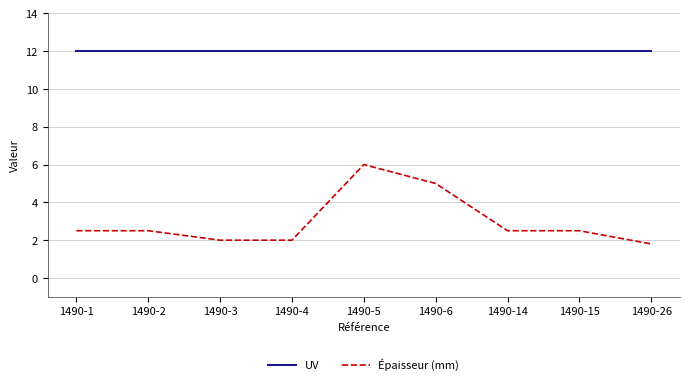

What is the difference between the highest and lowest values at 1490-14?

9.5